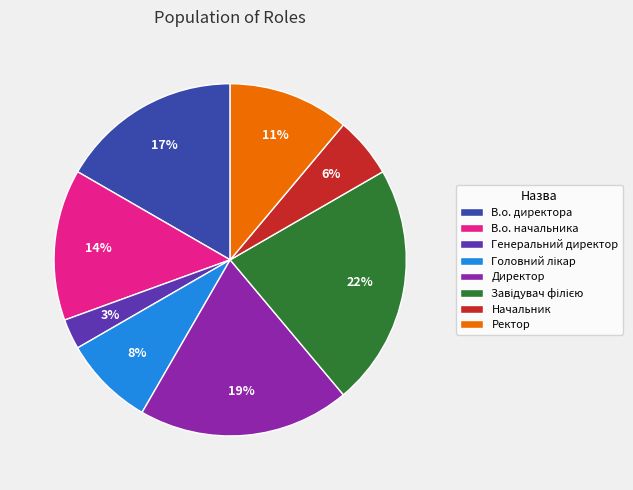

To the nearest percent, what is the difference between the largest and smallest slice percentages?

19%